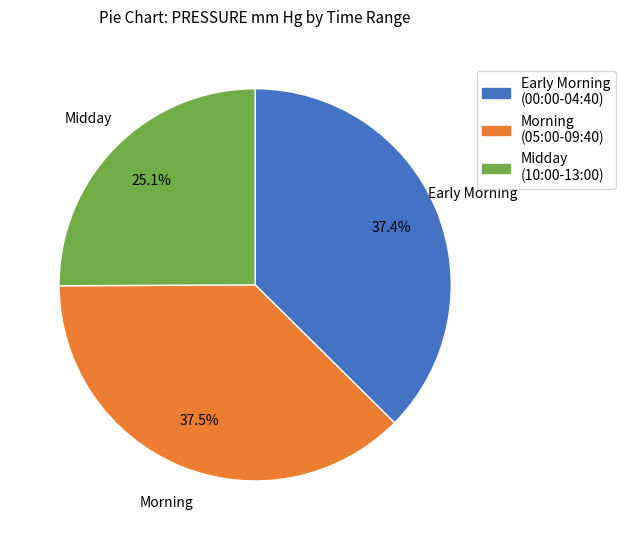

Is there a majority slice in this chart?

No